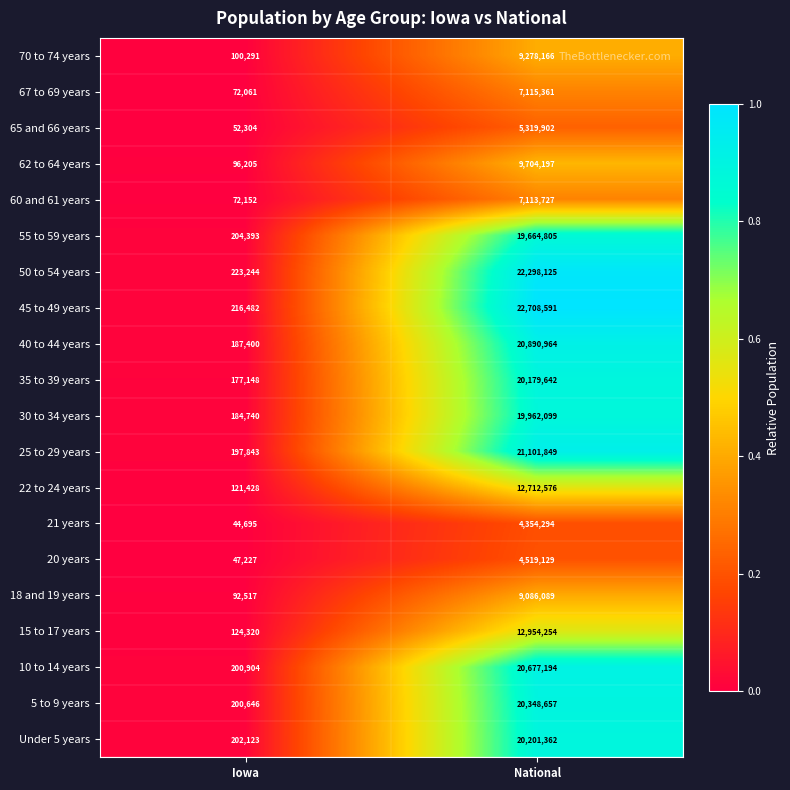

What is the spread (max minus min) of values at National?

18354297